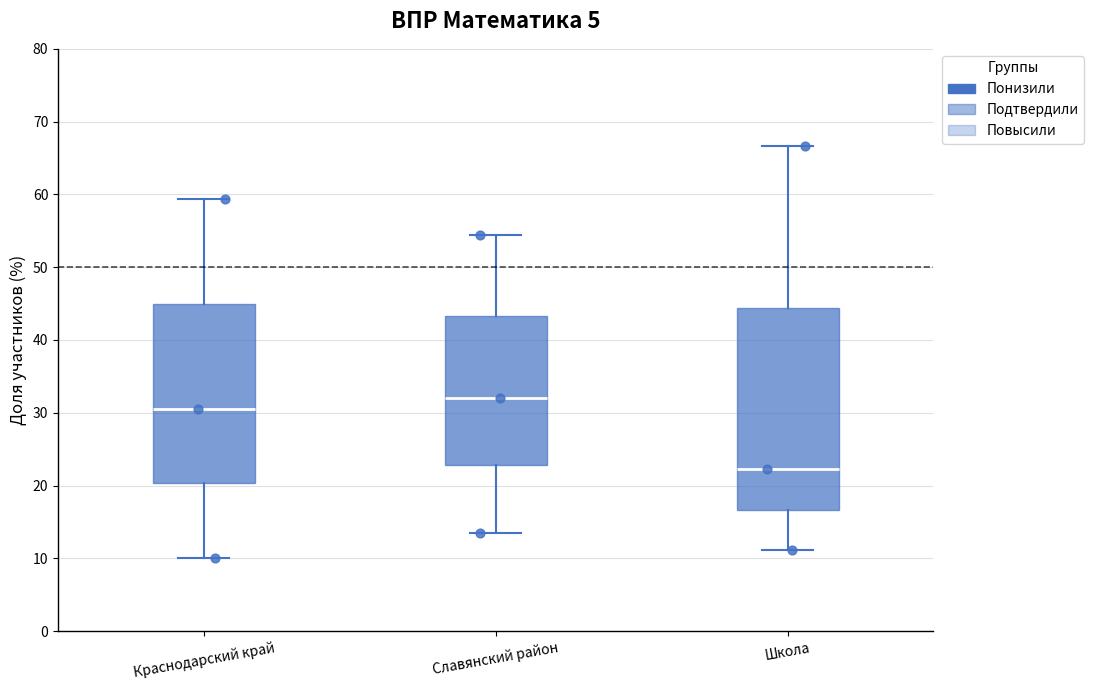

Which box is the tallest, from its lower edge to its upper edge?

Школа